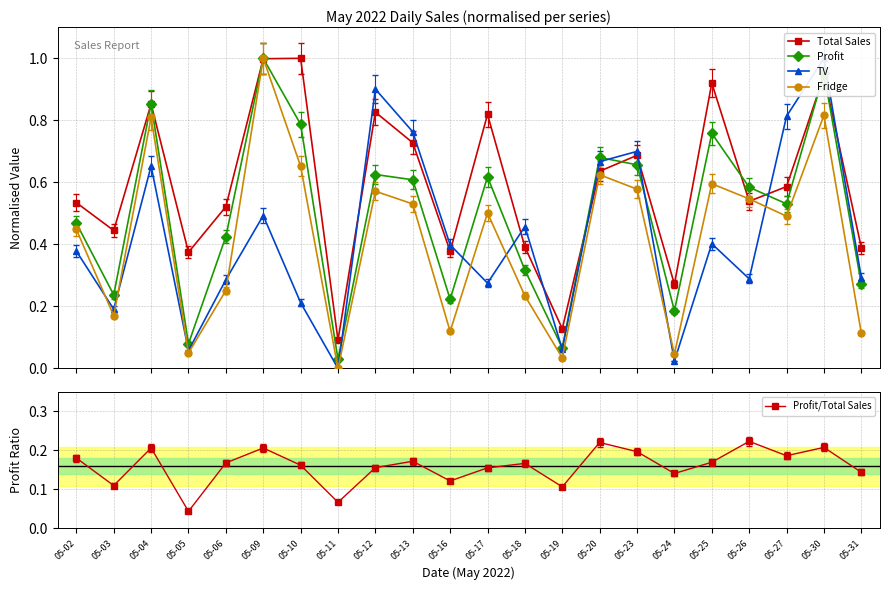

What are all the series names shown in the legend?

Total Sales, Profit, TV, Fridge, Profit/Total Sales